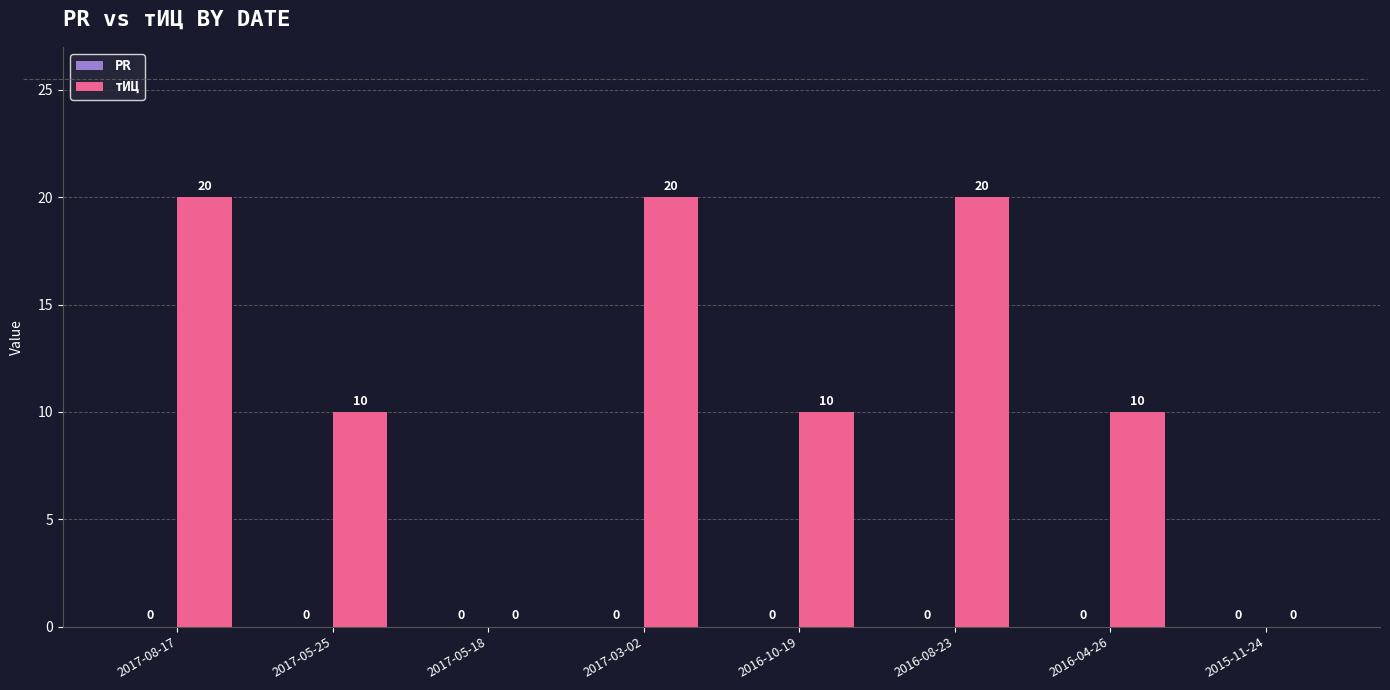

The value at 2017-05-25 is 10. True or false?

True